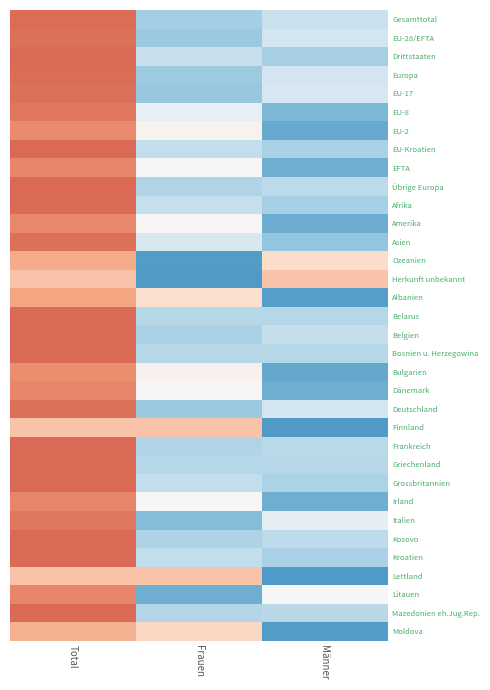

Reading left to right, transcribe all the data shown in this chart.

Gesamttotal: Total=1.4	Frauen=-0.9	Männer=-0.5
EU-28/EFTA: Total=1.4	Frauen=-0.9	Männer=-0.5
Drittstaaten: Total=1.4	Frauen=-0.6	Männer=-0.8
Europa: Total=1.4	Frauen=-0.9	Männer=-0.5
EU-17: Total=1.4	Frauen=-1.0	Männer=-0.4
EU-8: Total=1.3	Frauen=-0.2	Männer=-1.1
EU-2: Total=1.2	Frauen=0.1	Männer=-1.3
EU-Kroatien: Total=1.4	Frauen=-0.6	Männer=-0.8
EFTA: Total=1.2	Frauen=0.0	Männer=-1.2
Übrige Europa: Total=1.4	Frauen=-0.8	Männer=-0.7
Afrika: Total=1.4	Frauen=-0.6	Männer=-0.8
Amerika: Total=1.2	Frauen=0.0	Männer=-1.2
Asien: Total=1.4	Frauen=-0.4	Männer=-1.0
Ozeanien: Total=0.9	Frauen=-1.4	Männer=0.5
Herkunft unbekannt: Total=0.7	Frauen=-1.4	Männer=0.7
Albanien: Total=1.0	Frauen=0.4	Männer=-1.4
Belarus: Total=1.4	Frauen=-0.7	Männer=-0.7
Belgien: Total=1.4	Frauen=-0.8	Männer=-0.6
Bosnien u. Herzegowina: Total=1.4	Frauen=-0.7	Männer=-0.7
Bulgarien: Total=1.2	Frauen=0.1	Männer=-1.3
Dänemark: Total=1.2	Frauen=0.0	Männer=-1.2
Deutschland: Total=1.4	Frauen=-0.9	Männer=-0.5
Finnland: Total=0.7	Frauen=0.7	Männer=-1.4
Frankreich: Total=1.4	Frauen=-0.7	Männer=-0.7
Griechenland: Total=1.4	Frauen=-0.7	Männer=-0.7
Grossbritannien: Total=1.4	Frauen=-0.6	Männer=-0.8
Irland: Total=1.2	Frauen=0.0	Männer=-1.2
Italien: Total=1.3	Frauen=-1.1	Männer=-0.2
Kosovo: Total=1.4	Frauen=-0.8	Männer=-0.6
Kroatien: Total=1.4	Frauen=-0.6	Männer=-0.8
Lettland: Total=0.7	Frauen=0.7	Männer=-1.4
Litauen: Total=1.2	Frauen=-1.2	Männer=0.0
Mazedonien eh.Jug.Rep.: Total=1.4	Frauen=-0.7	Männer=-0.7
Moldova: Total=0.9	Frauen=0.5	Männer=-1.4